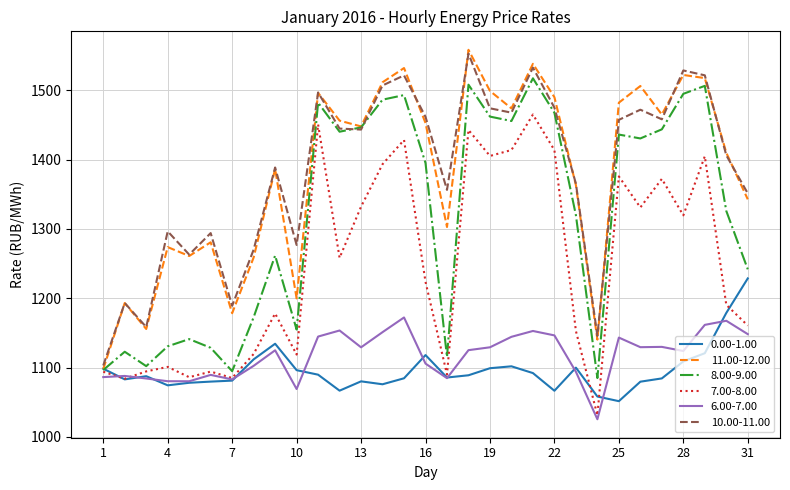

How many lines are shown in the chart?

6